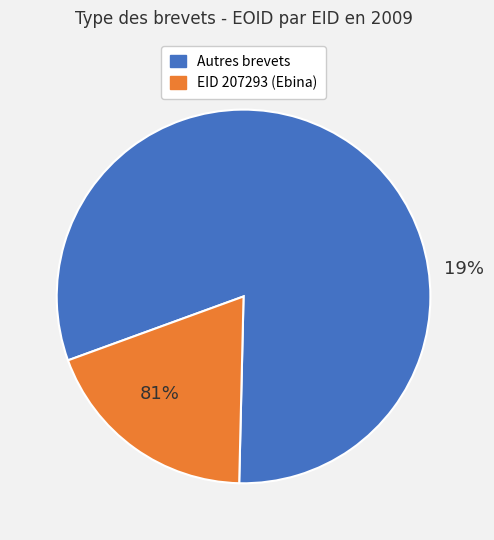

True or false: 211582 accounts for 29% of the total.

False